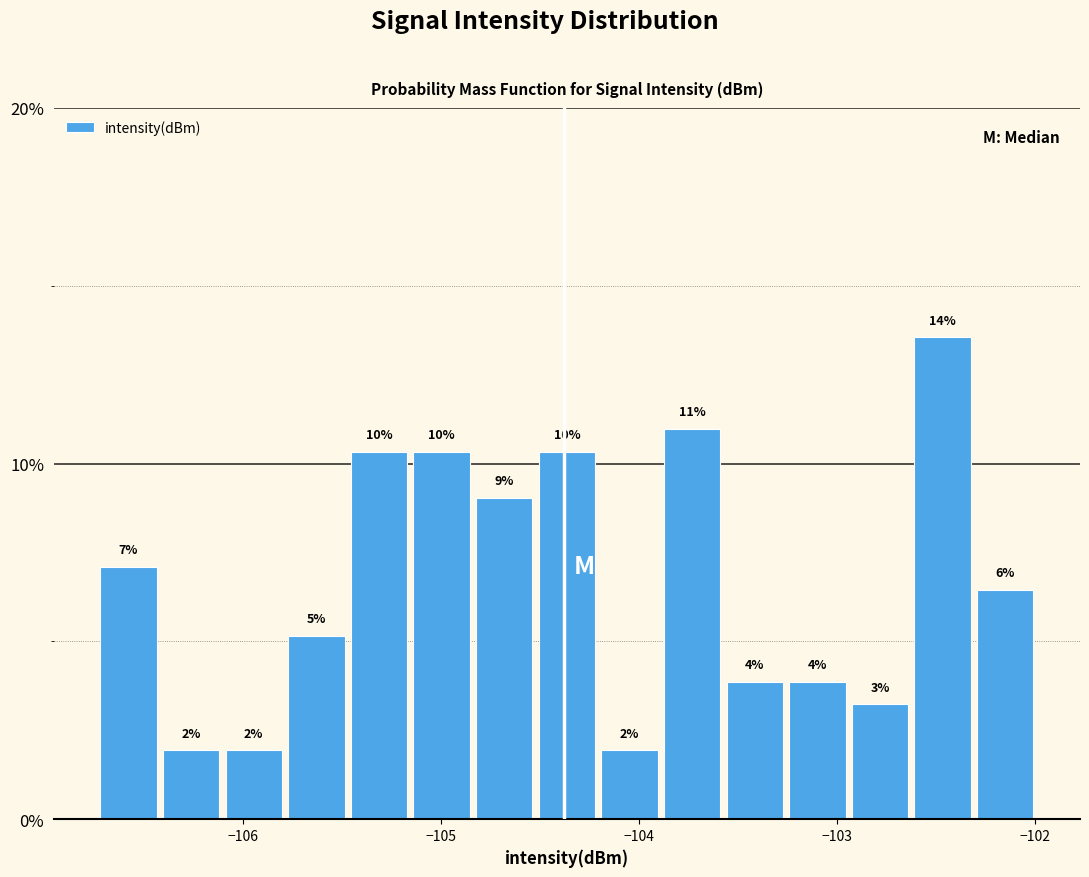

Around what value on the x-axis is the tallest bar? Give the approximate position of its centre, as read against the axis.

-102.5